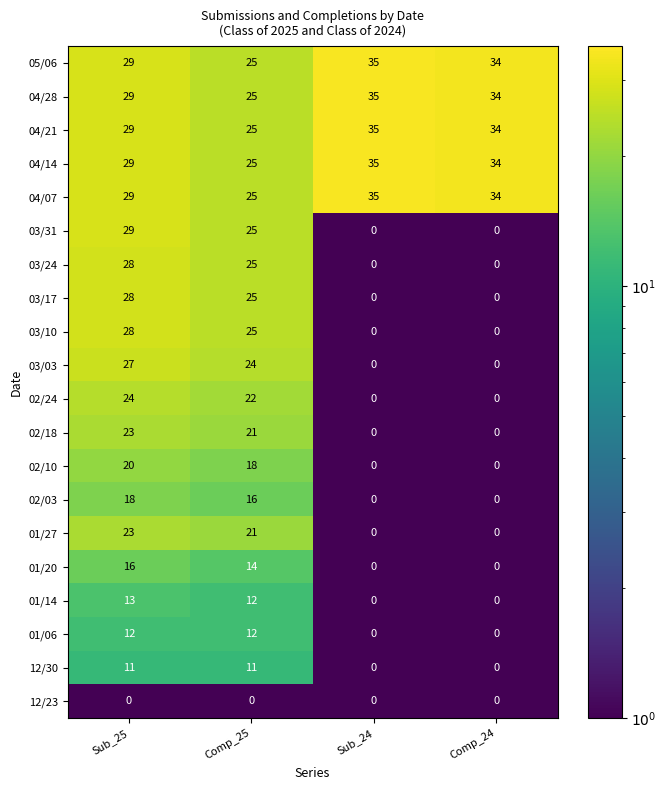

What is the difference between the second highest and second lowest values in the 04/28 series?

5